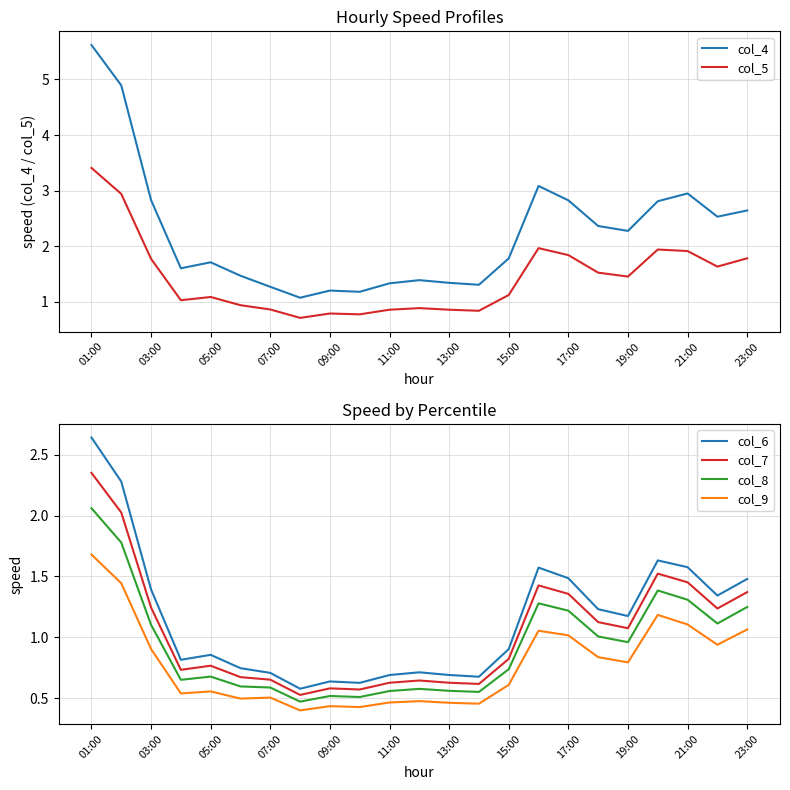

True or false: col_6 has a value of 3.9 at 01:00.

False